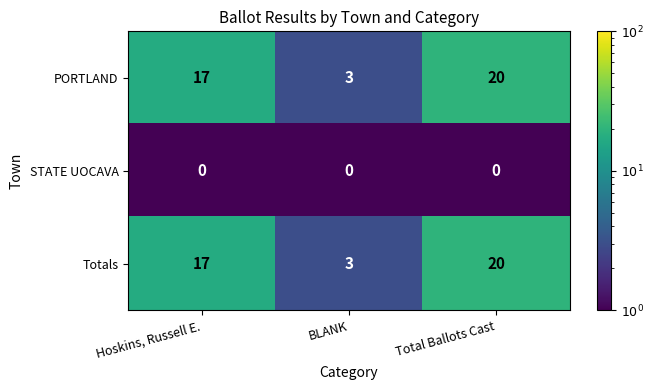

At which category is the sum across all series the highest?

Total Ballots Cast